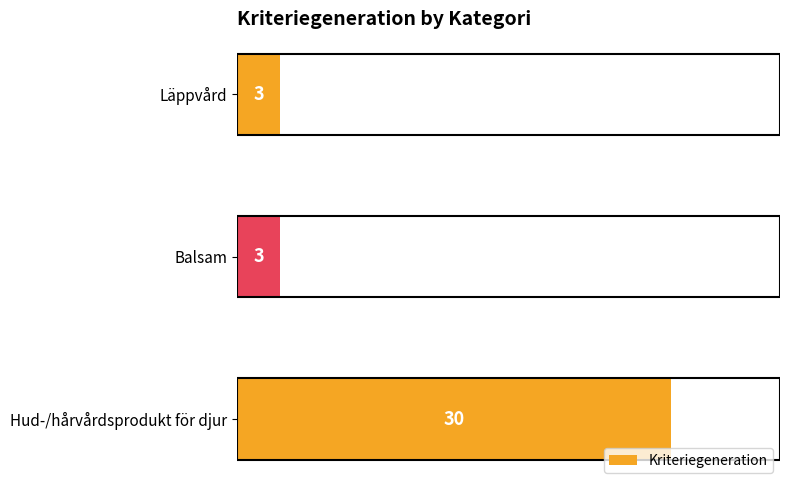

At which category does the chart reach its peak across all series?

Hud-/hårvårdsprodukt för djur